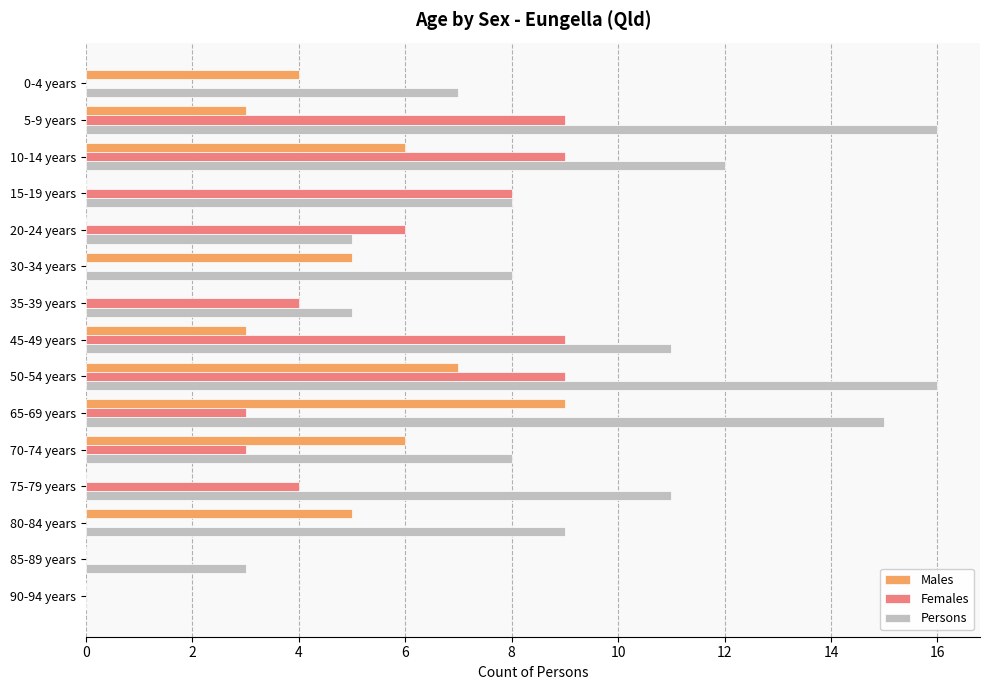

True or false: Males has a value of 1 at 80-84 years.

False